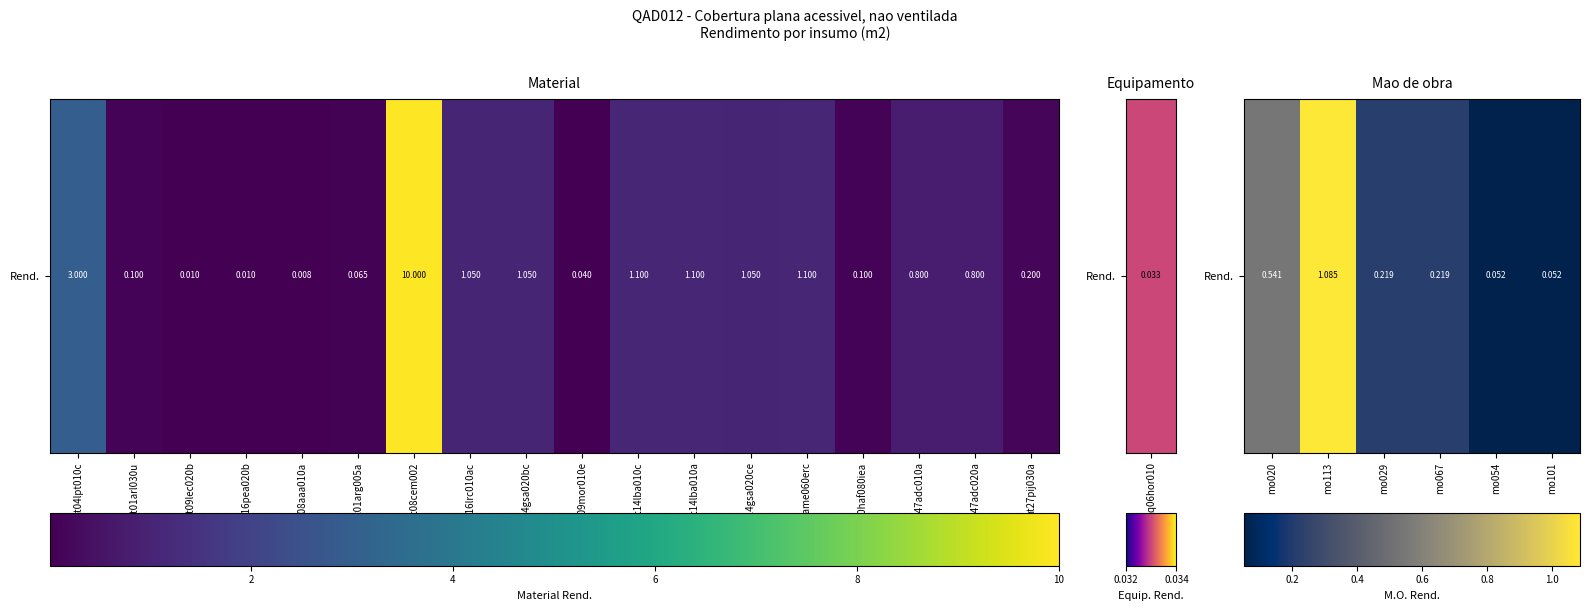

What is the average value?

0.4